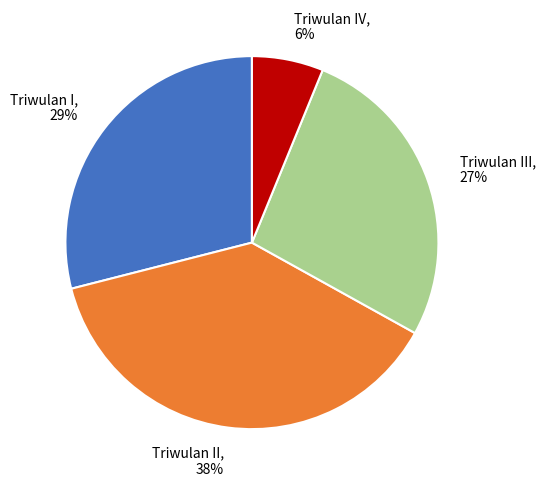

Is there any slice that represents more than half of the pie?

No